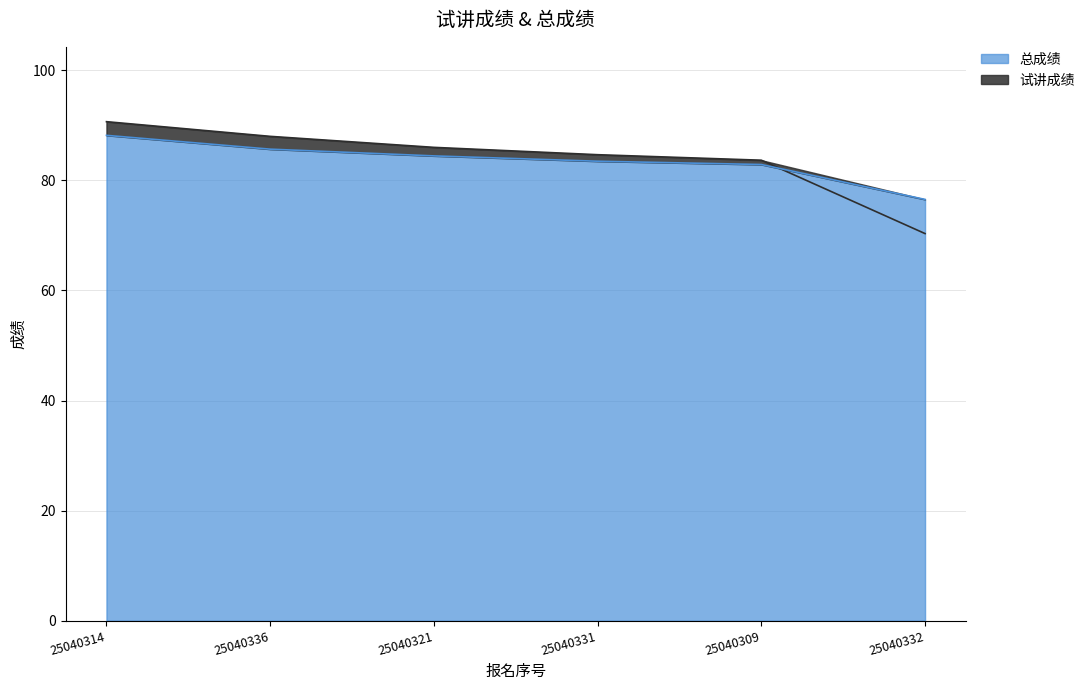

What is the spread (max minus min) of values at 25040331?

1.2